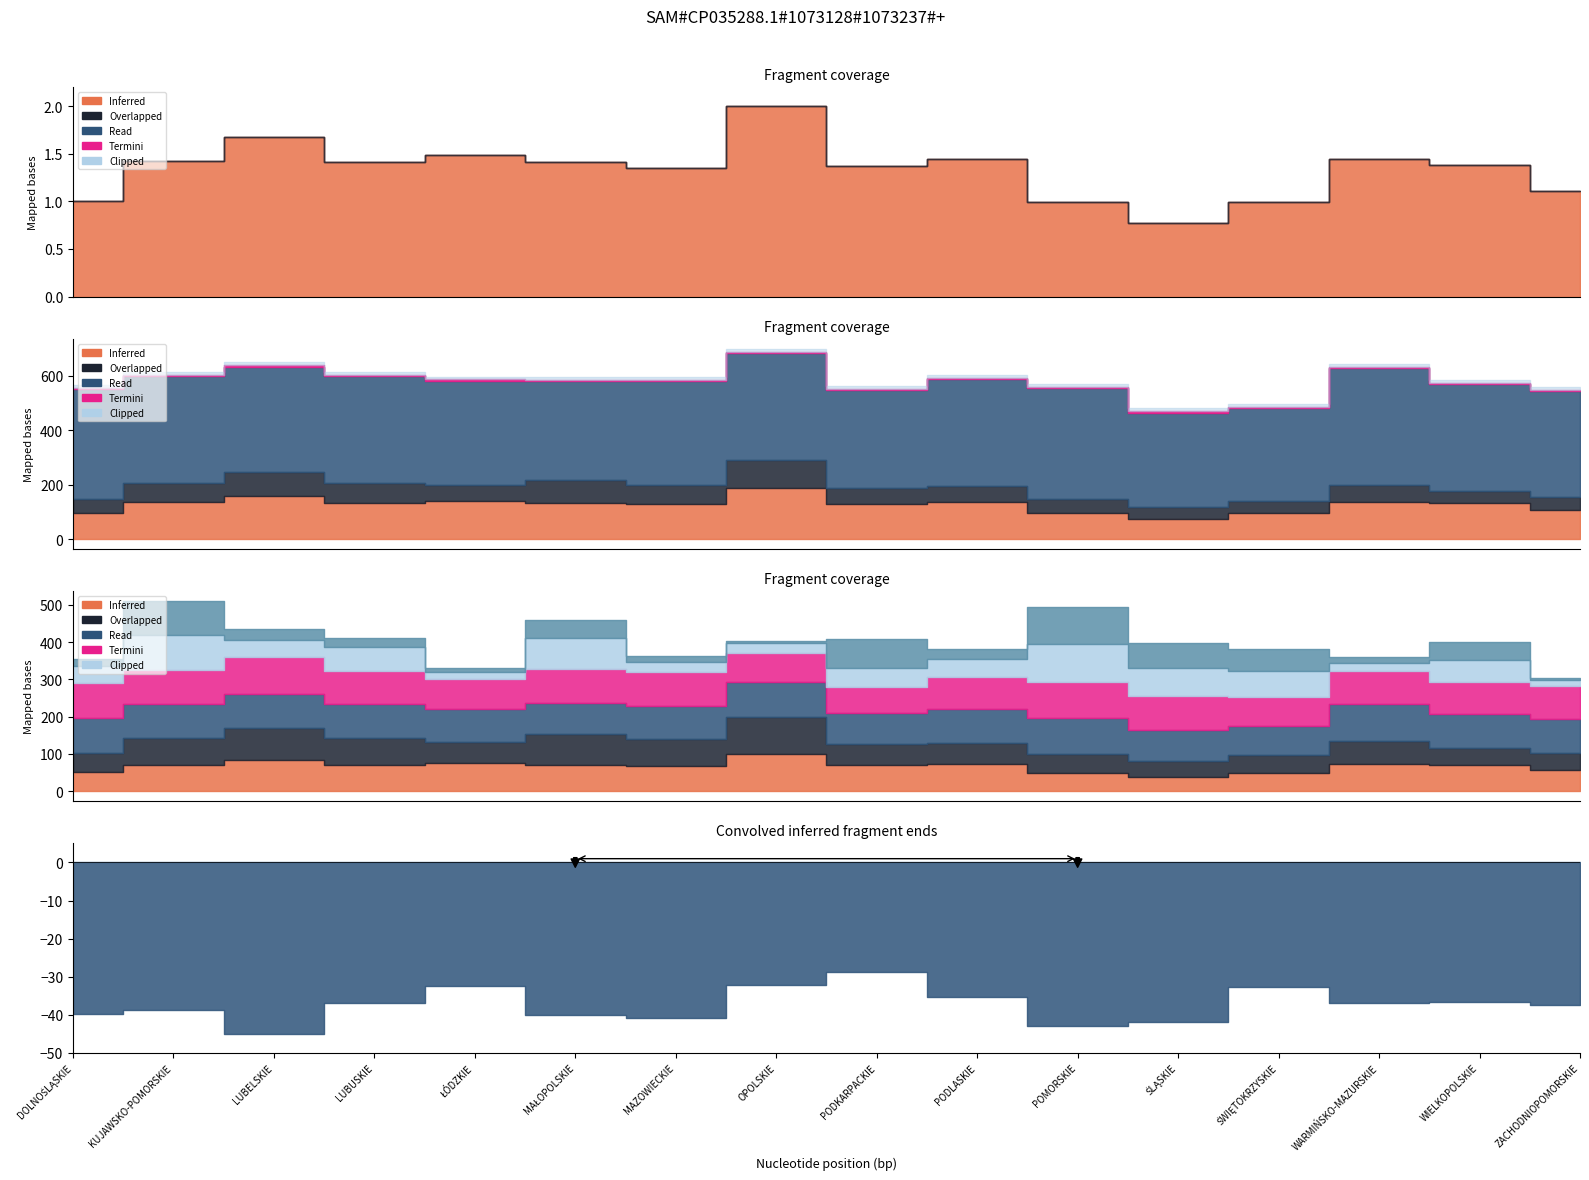

True or false: duże and MZ RAZEM (śr. pow. m2) cross at least once.

False